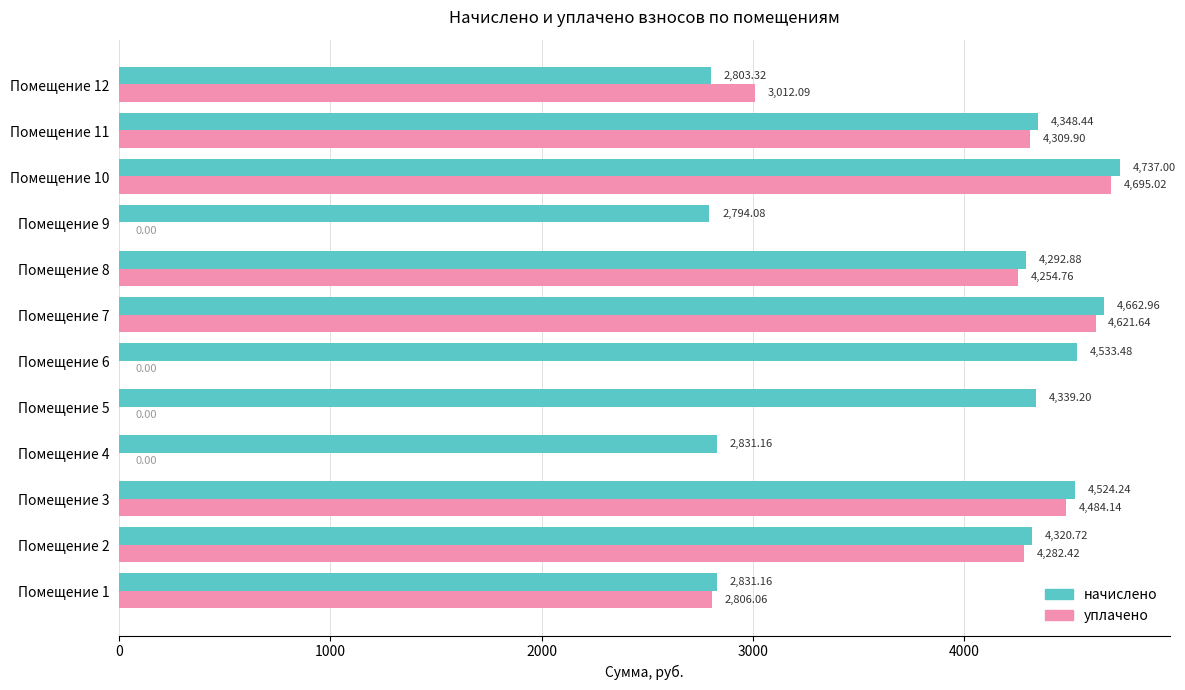

What is the sum of all уплачено values?

32466.0